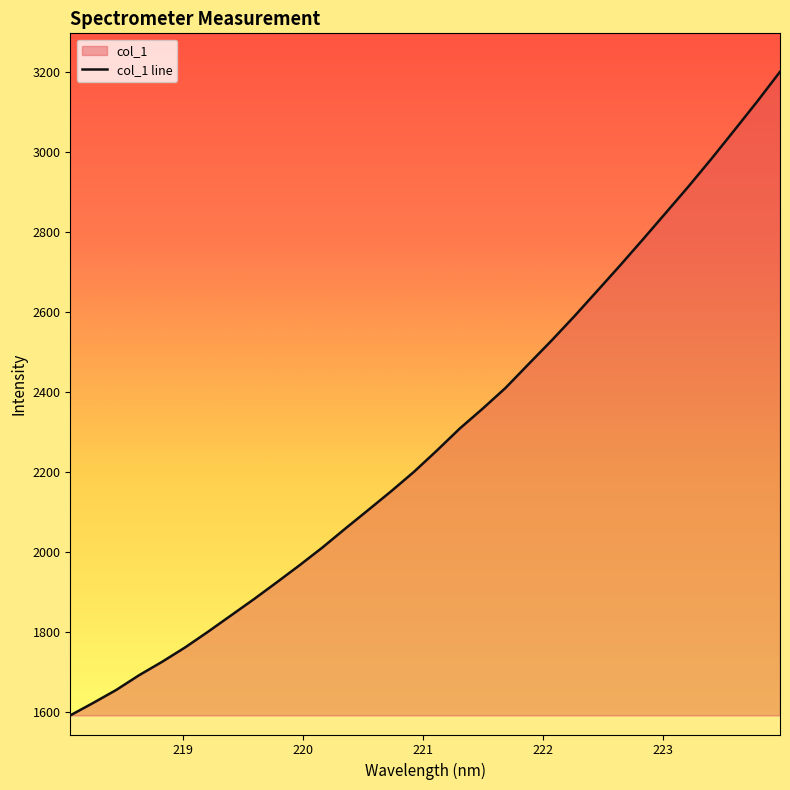

What is the average value?

2287.3